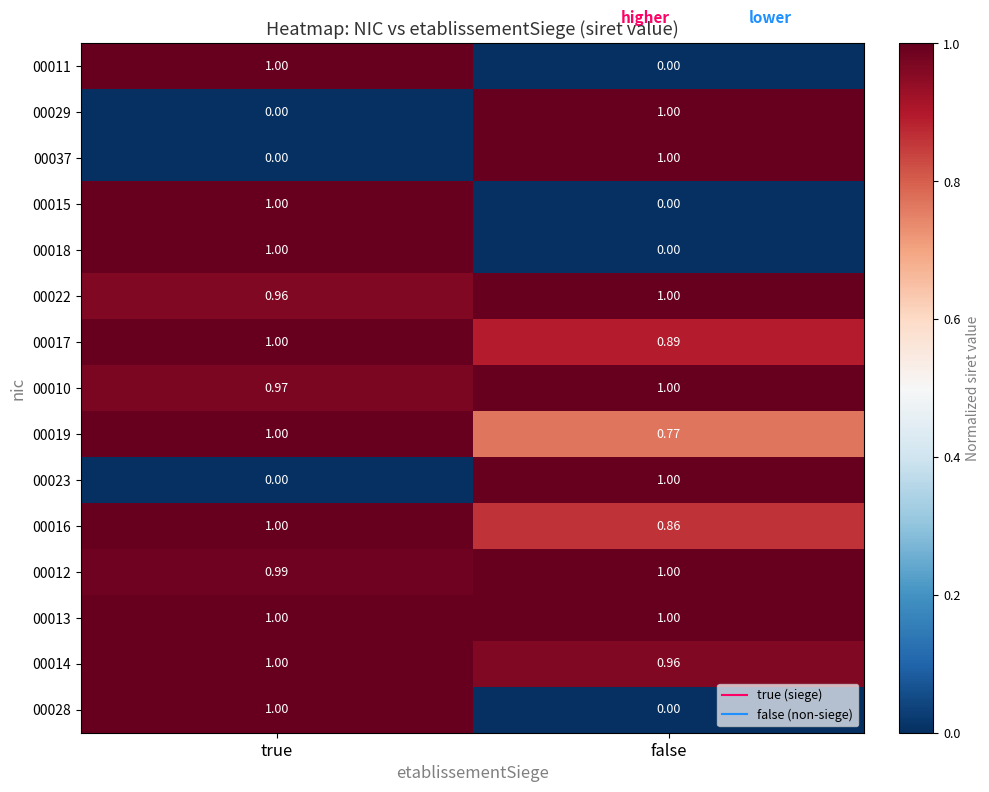

At which category is the sum across all series the highest?

true